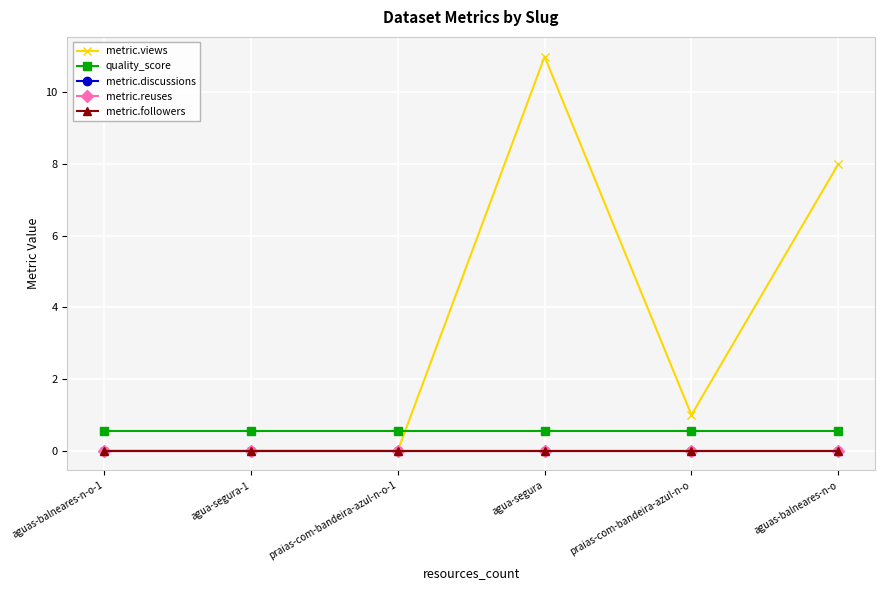

Between agua-segura-1 and praias-com-bandeira-azul-n-o, which series saw the biggest shift?

metric.views